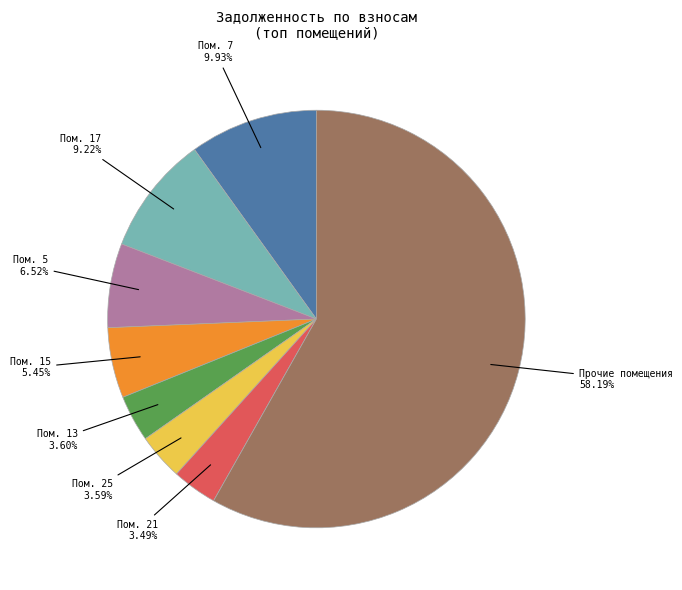

How many segments does this pie chart have?

8